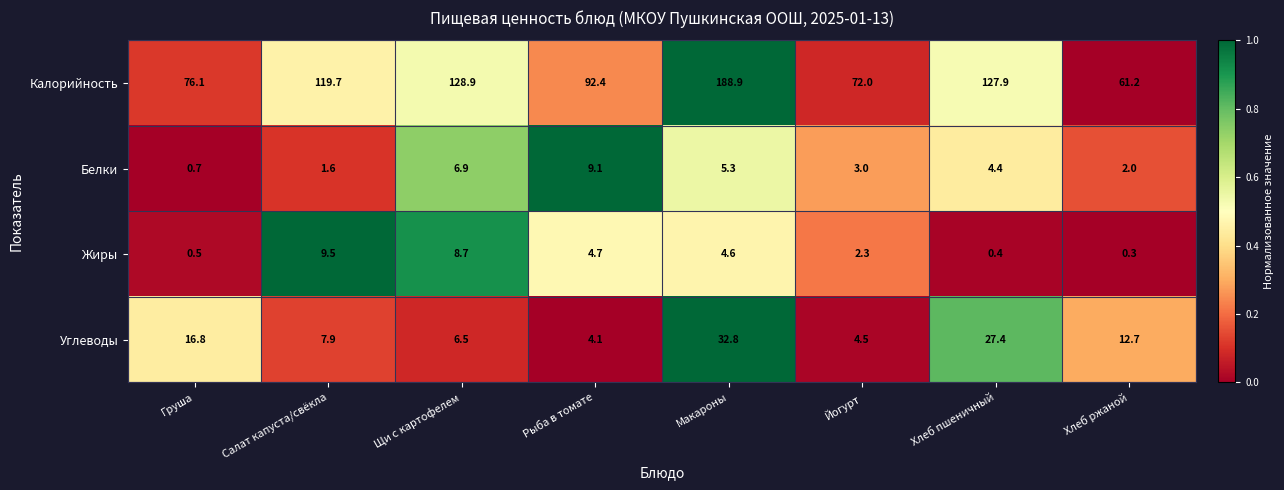

What is the sum of the Углеводы values at Макароны and Хлеб ржаной?

45.5